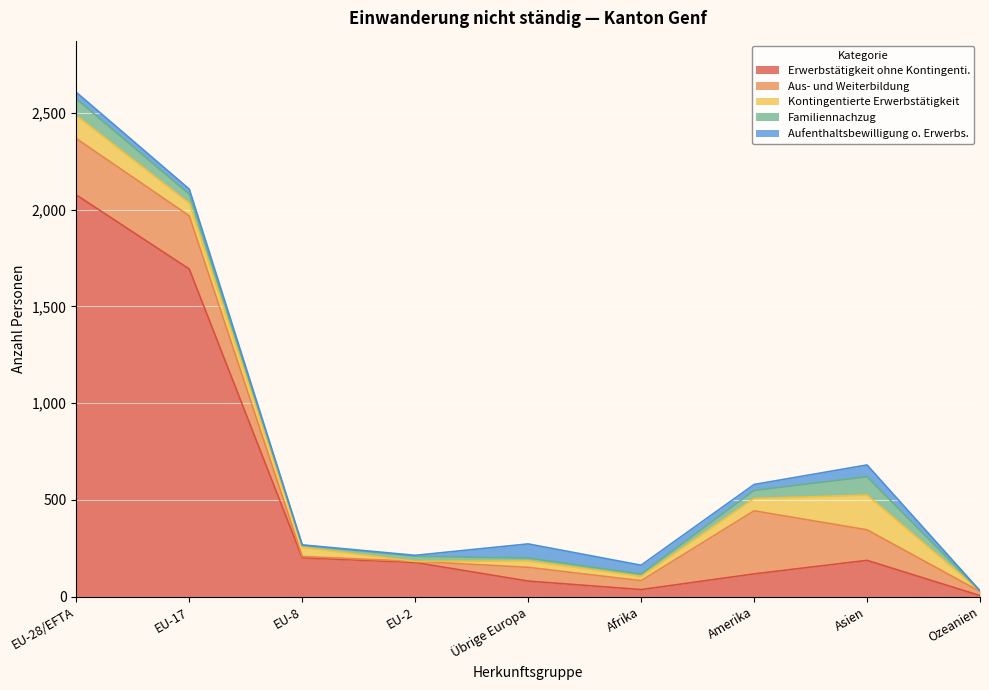

Between EU-8 and Afrika, which series saw the biggest shift?

Erwerbstätigkeit ohne Kontingenti.